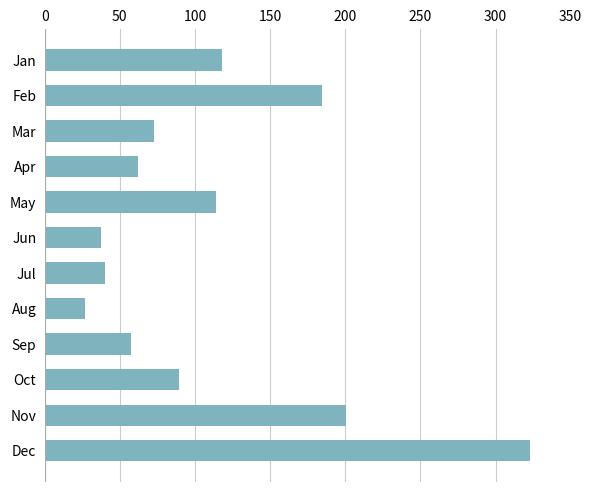

How many data points are less than 89?

6